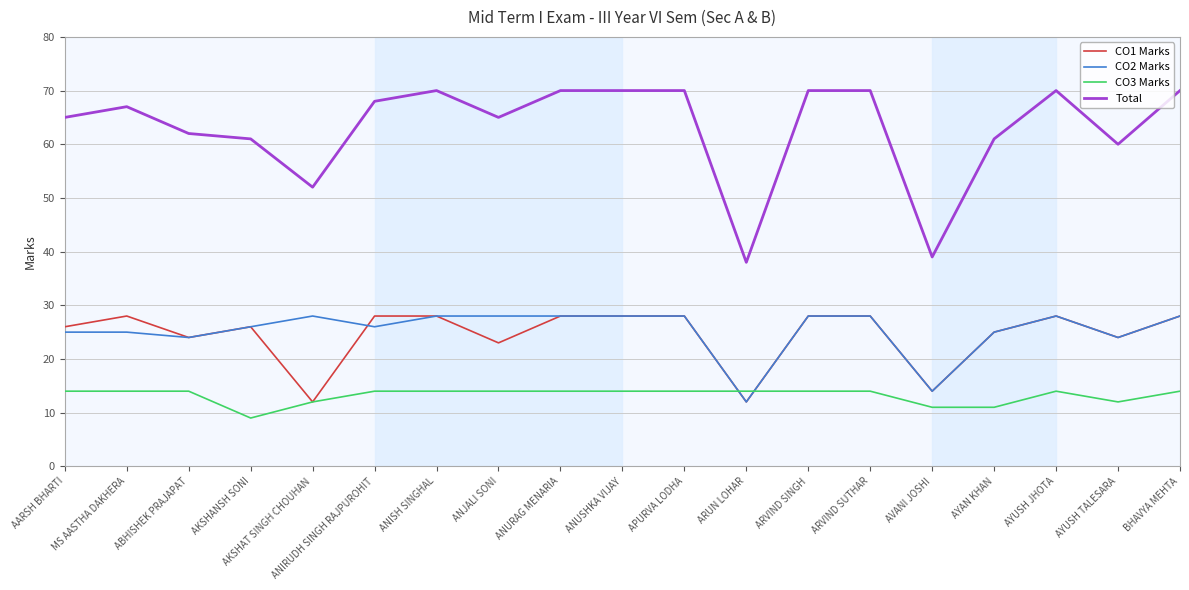

At how many categories does at least one series exceed 41?

17